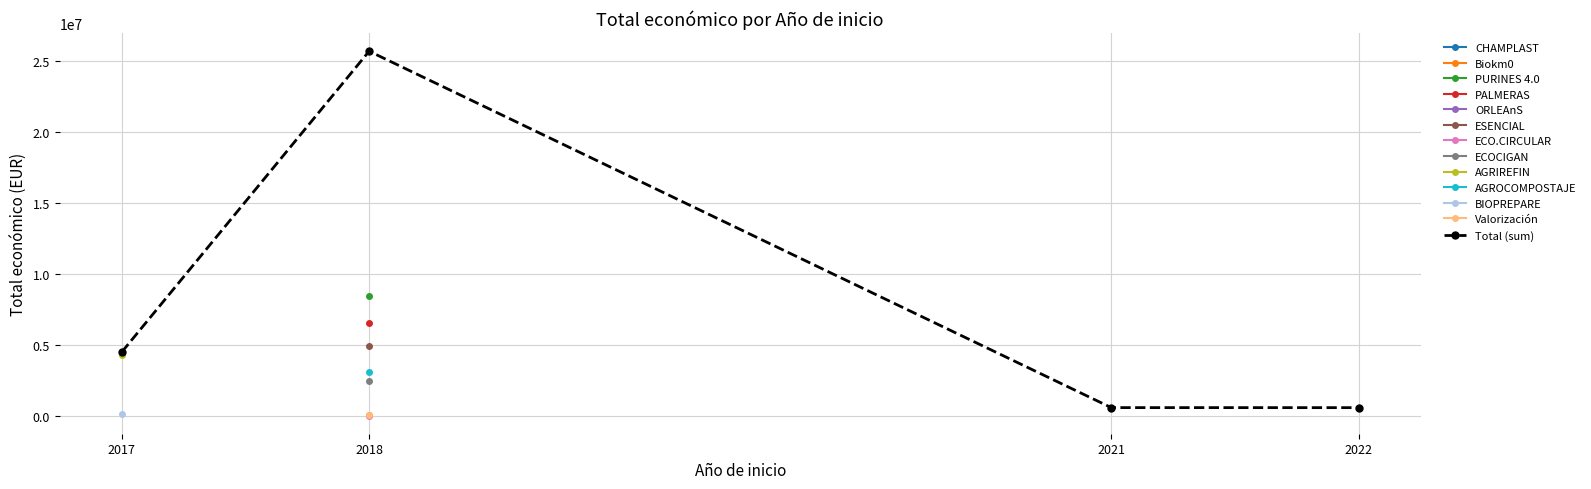

Is it true that the value at 2017 is 4509548?

True